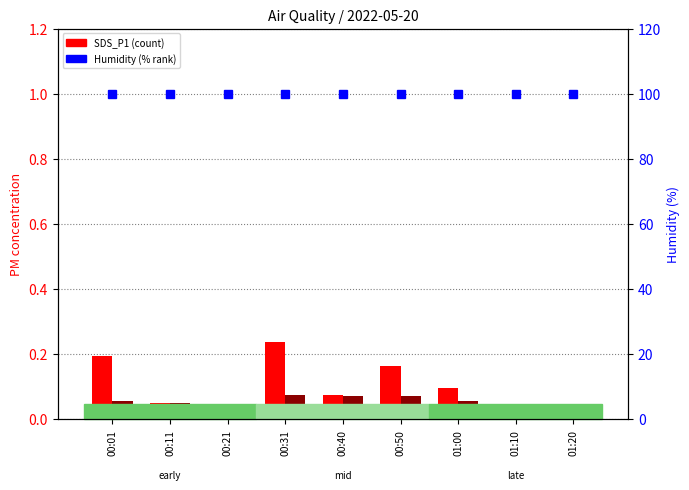

What is the total value across all series at 01:20?

99.9